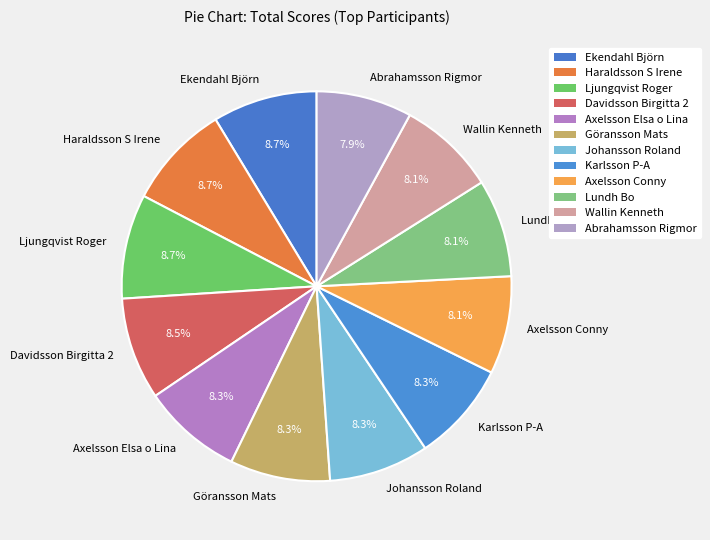

To the nearest percent, what percentage of the pie is Abrahamsson Rigmor?

8%